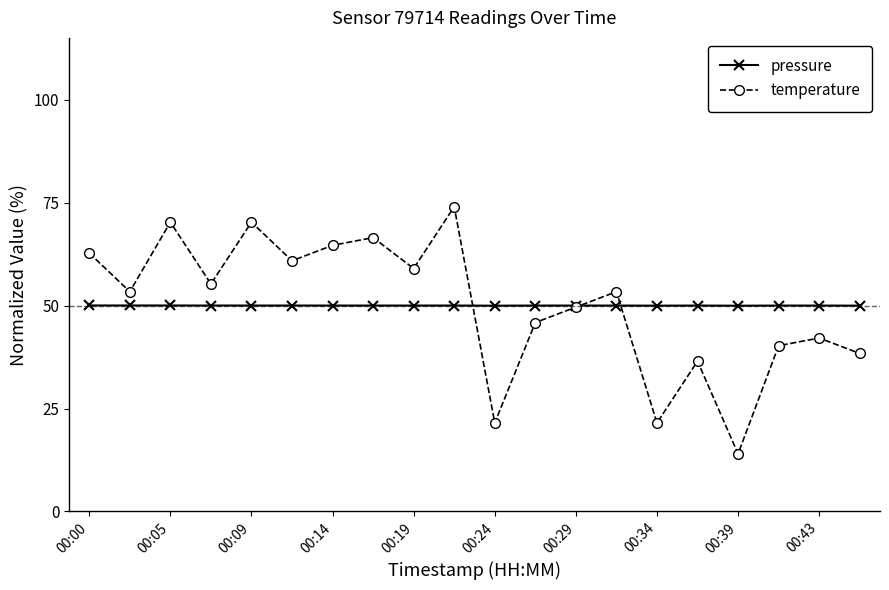

Which series has the widest spread of values?

temperature